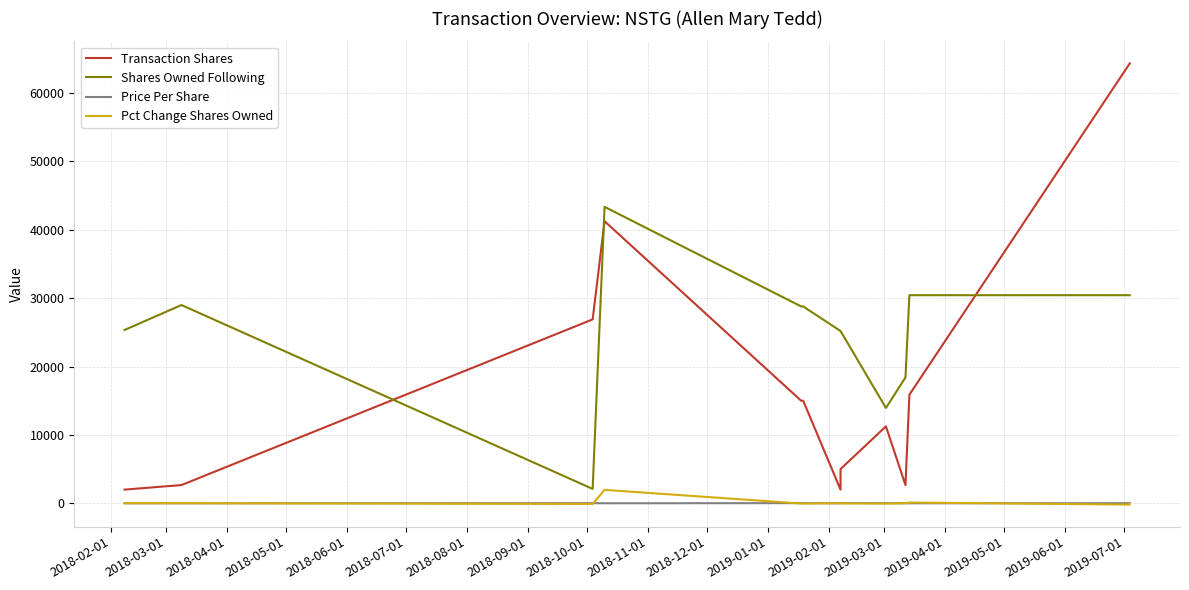

How many data points does each series have?

13